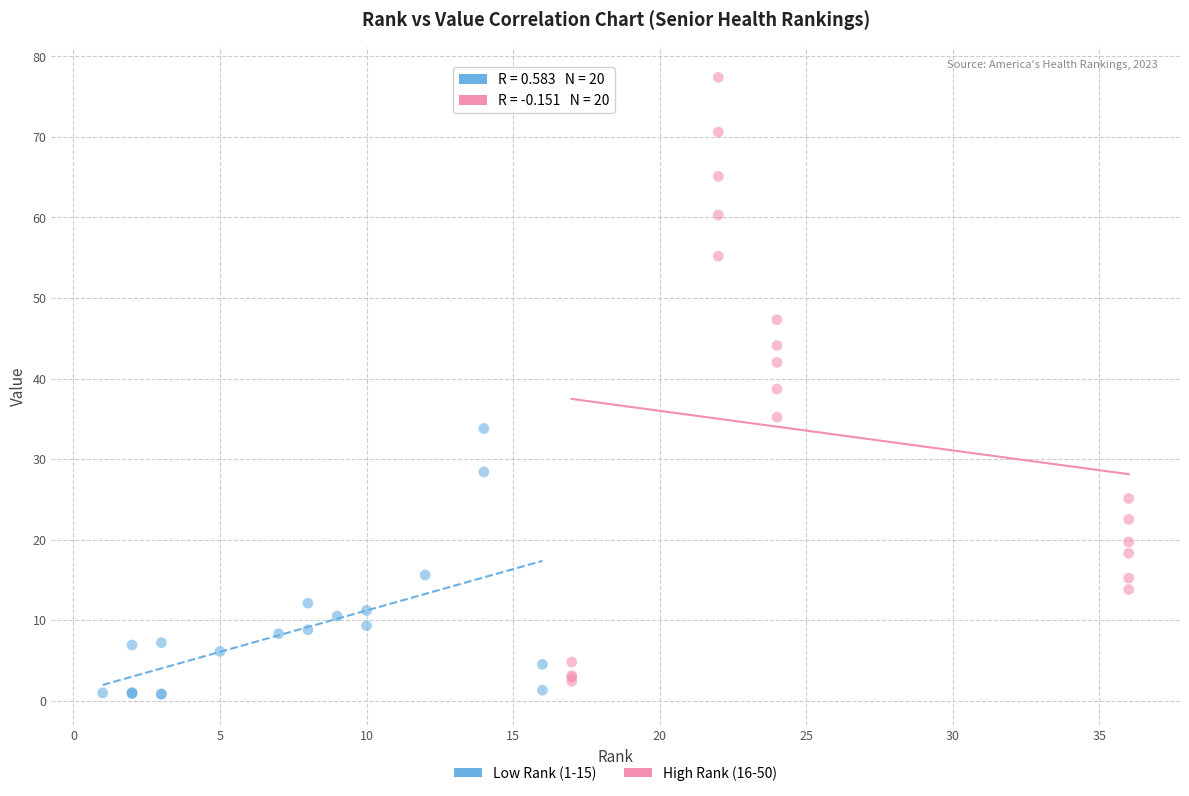

Which series has the widest spread of Y values?

High Rank (16-50)